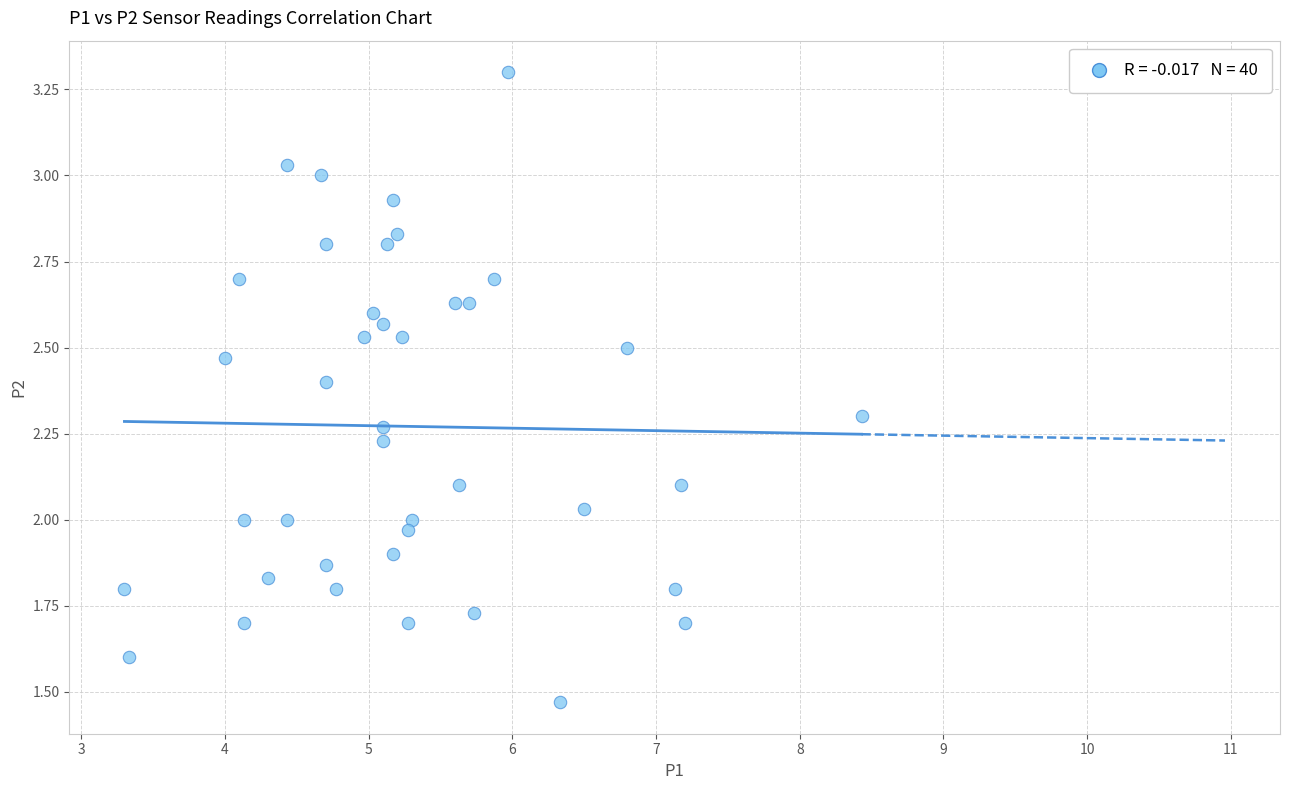

What is the range of X values (max minus min)?

5.1